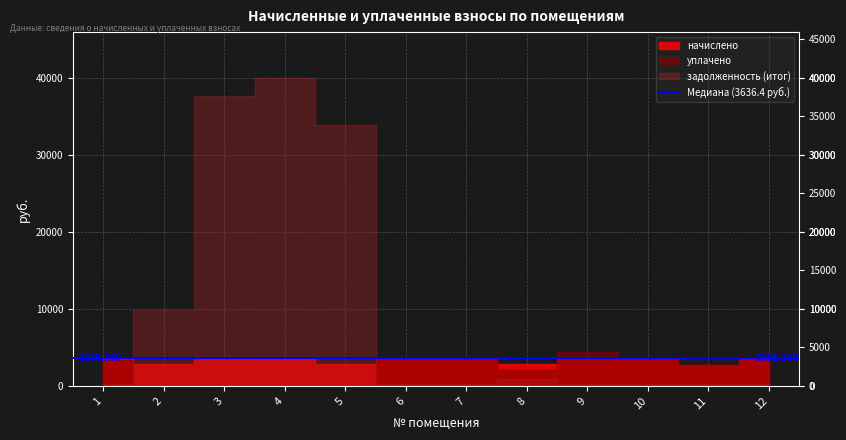

What is the spread (max minus min) of values at 5?

33833.5